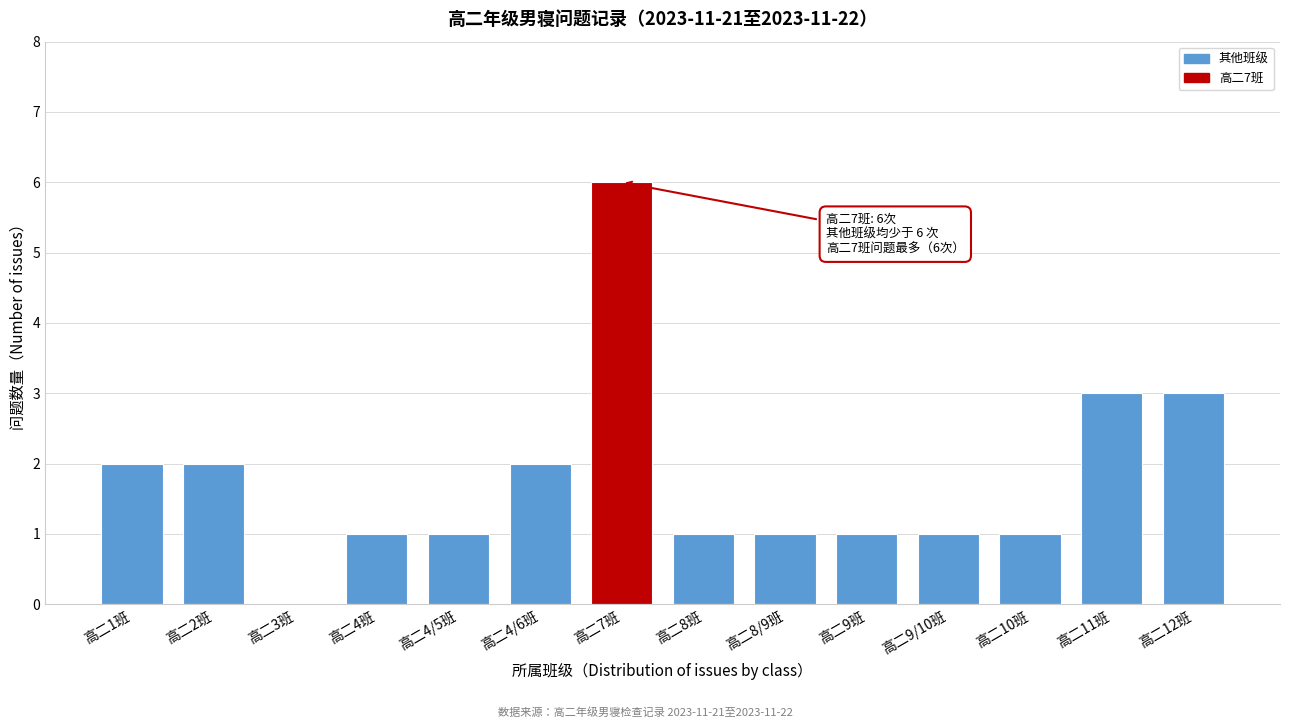

Reading left to right, list all the values displayed in this chart.

高二1班=2	高二2班=2	高二3班=0	高二4班=1	高二4/5班=1	高二4/6班=2	高二7班=6	高二8班=1	高二8/9班=1	高二9班=1	高二9/10班=1	高二10班=1	高二11班=3	高二12班=3